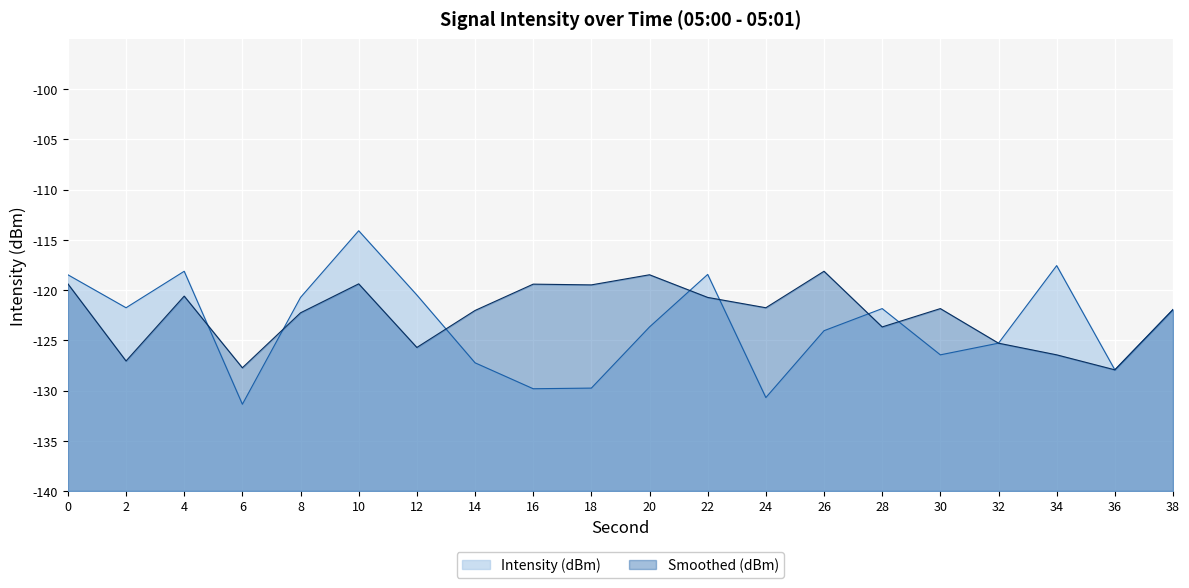

What is the sum of all Smoothed (dBm) values?

350.8